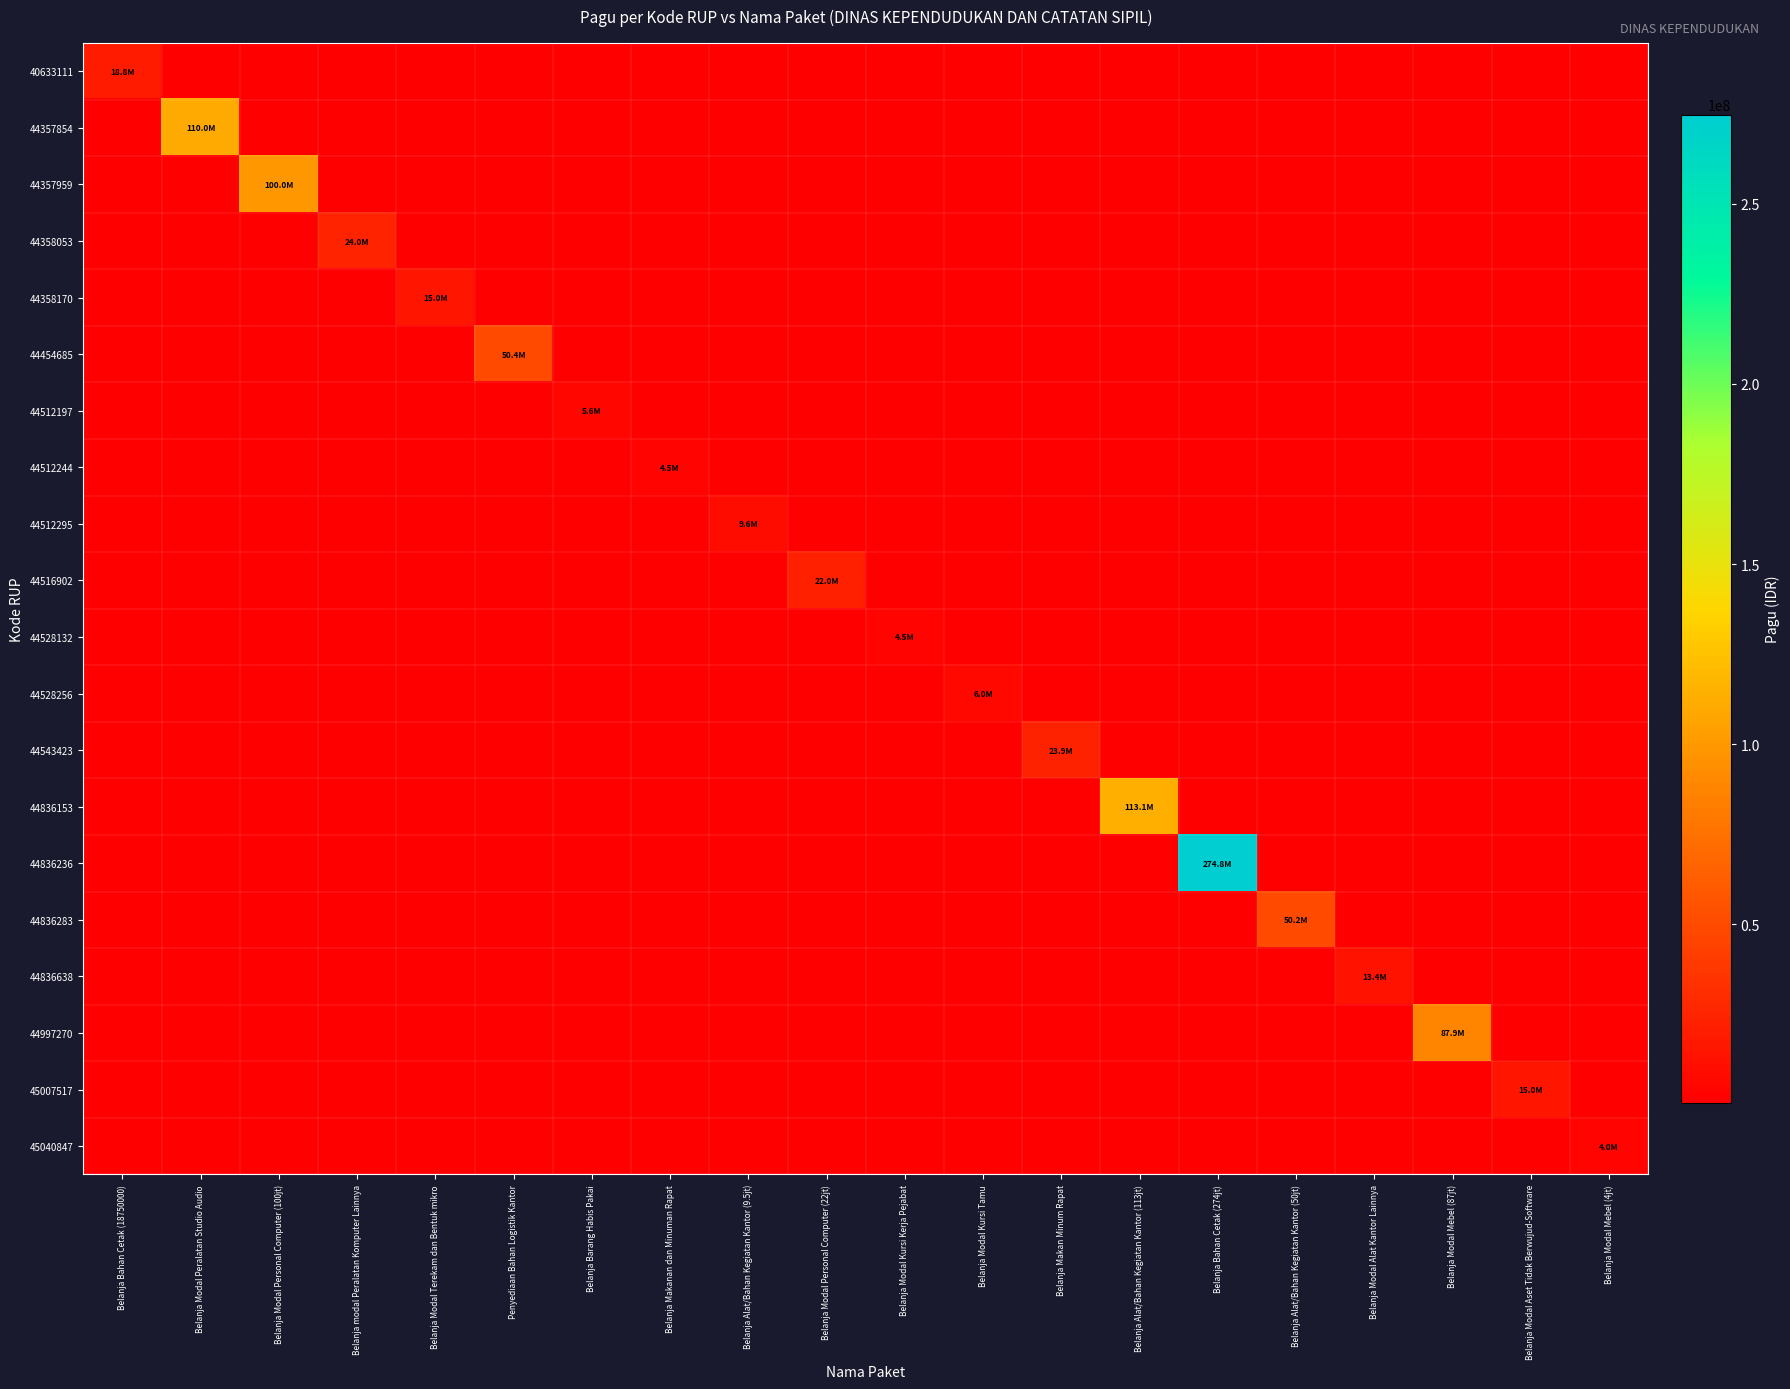

At how many categories does at least one series exceed 206094826?

1